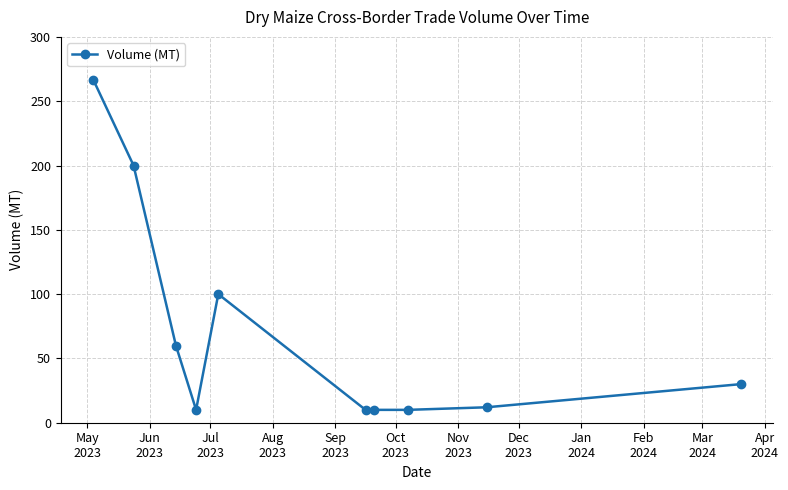

What is the difference between the maximum and minimum values?

256.8